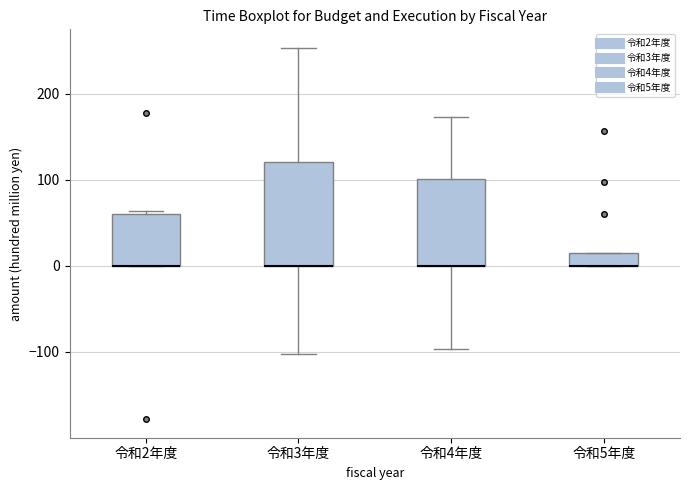

Reading left to right, transcribe this box plot: for each box, give where its median line is, the range the box spans, and where its two whiskers end, as read against the y-axis. The values are not printed on the chart, so give them approximately, as read against the axis.

令和2年度: median 0 (drawn on the box's lower edge), box 0 to 60, whiskers 0 to 60 (just above the box's upper edge)
令和3年度: median 0 (drawn on the box's lower edge), box 0 to 120, whiskers -100 to 250
令和4年度: median 0 (drawn on the box's lower edge), box 0 to 100, whiskers -100 to 170
令和5年度: median 0 (drawn on the box's lower edge), box 0 to 20, whiskers 0 to 20